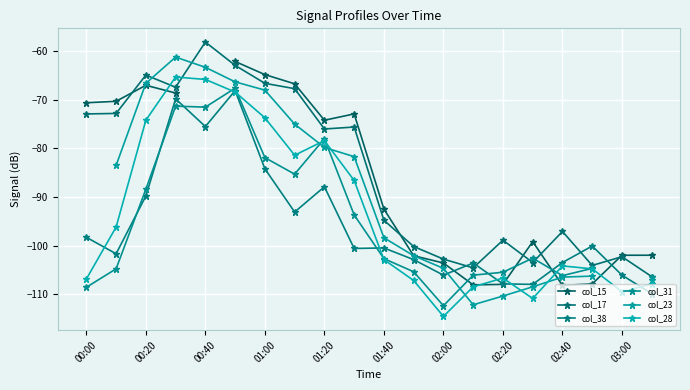

Rank the series by their maximum value, from highest to lowest.

col_17, col_15, col_31, col_23, col_28, col_38